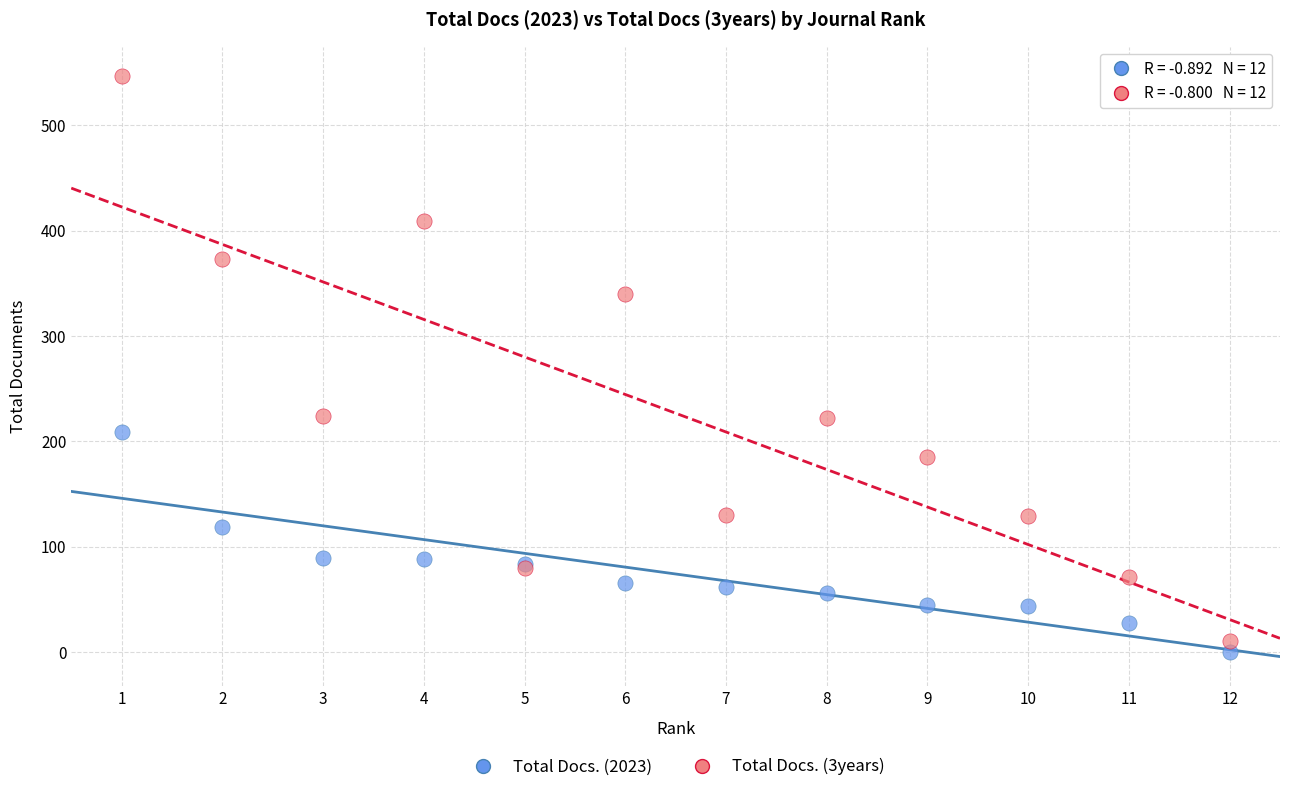

What are all the series names shown in the legend?

Total Docs. (2023), Total Docs. (3years)